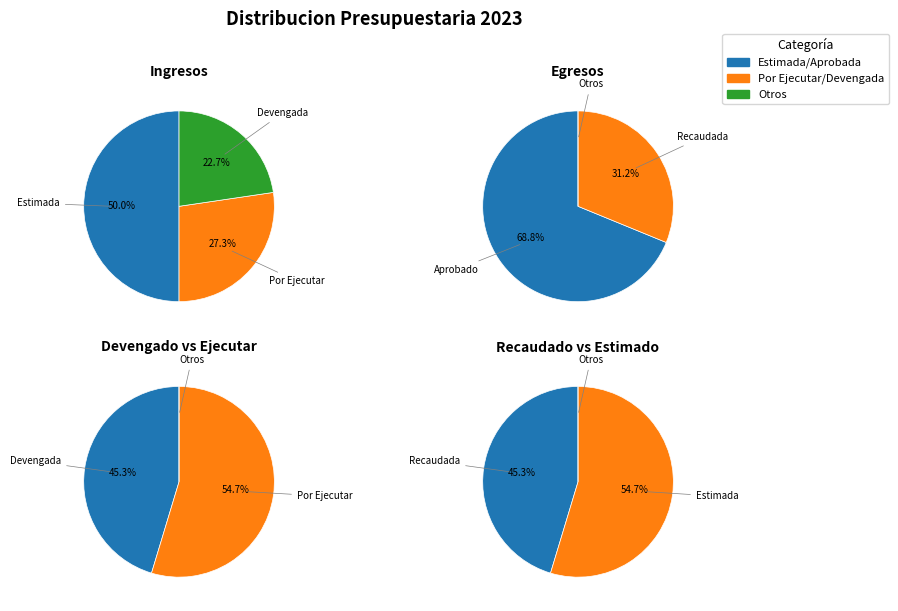

Is the sum of Ley de Ingresos Estimada and Ley de Ingresos Recaudada greater than half?

No